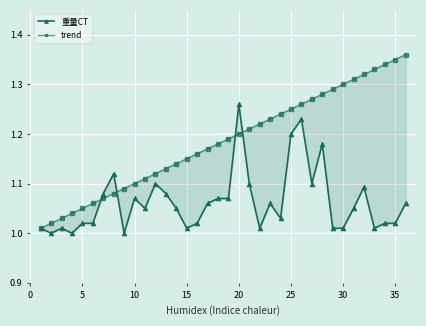

Reading left to right, what are all the values shown in this chart?

重量CT: 1.0	1.0	1.0	1.0	1.0	1.0	1.1	1.1	1.0	1.1	1.1	1.1	1.1	1.1	1.0	1.0	1.1	1.1	1.1	1.3	1.1	1.0	1.1	1.0	1.2	1.2	1.1	1.2	1.0	1.0	1.1	1.1	1.0	1.0	1.0	1.1
trend: 1.0	1.0	1.0	1.0	1.1	1.1	1.1	1.1	1.1	1.1	1.1	1.1	1.1	1.1	1.1	1.2	1.2	1.2	1.2	1.2	1.2	1.2	1.2	1.2	1.2	1.3	1.3	1.3	1.3	1.3	1.3	1.3	1.3	1.3	1.4	1.4